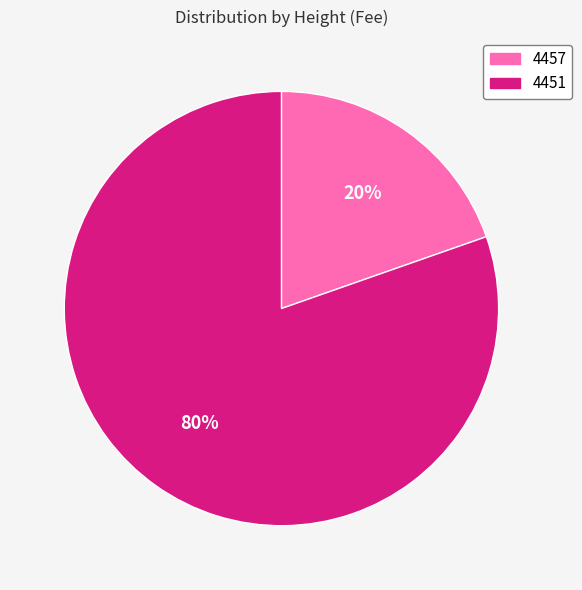

Between 4457 and 4451, which is larger?

4451